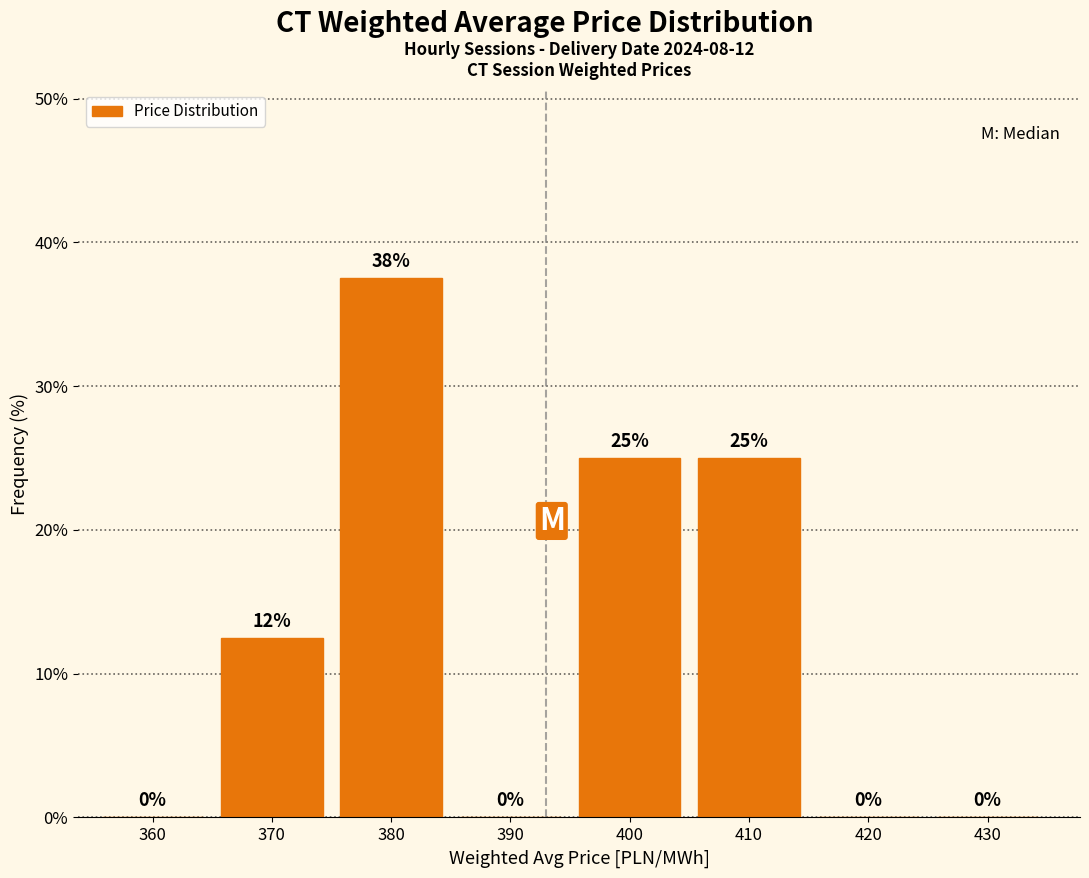

What is the greatest value displayed?

37.5